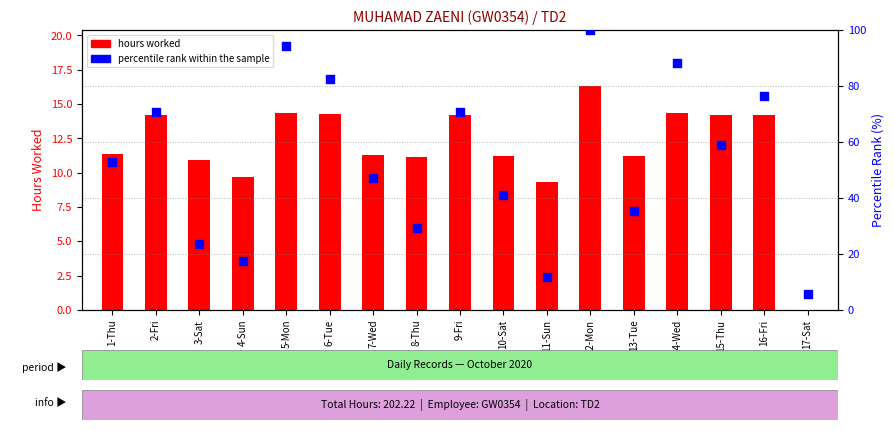

What are all the series names shown in the legend?

hours worked, percentile rank within the sample